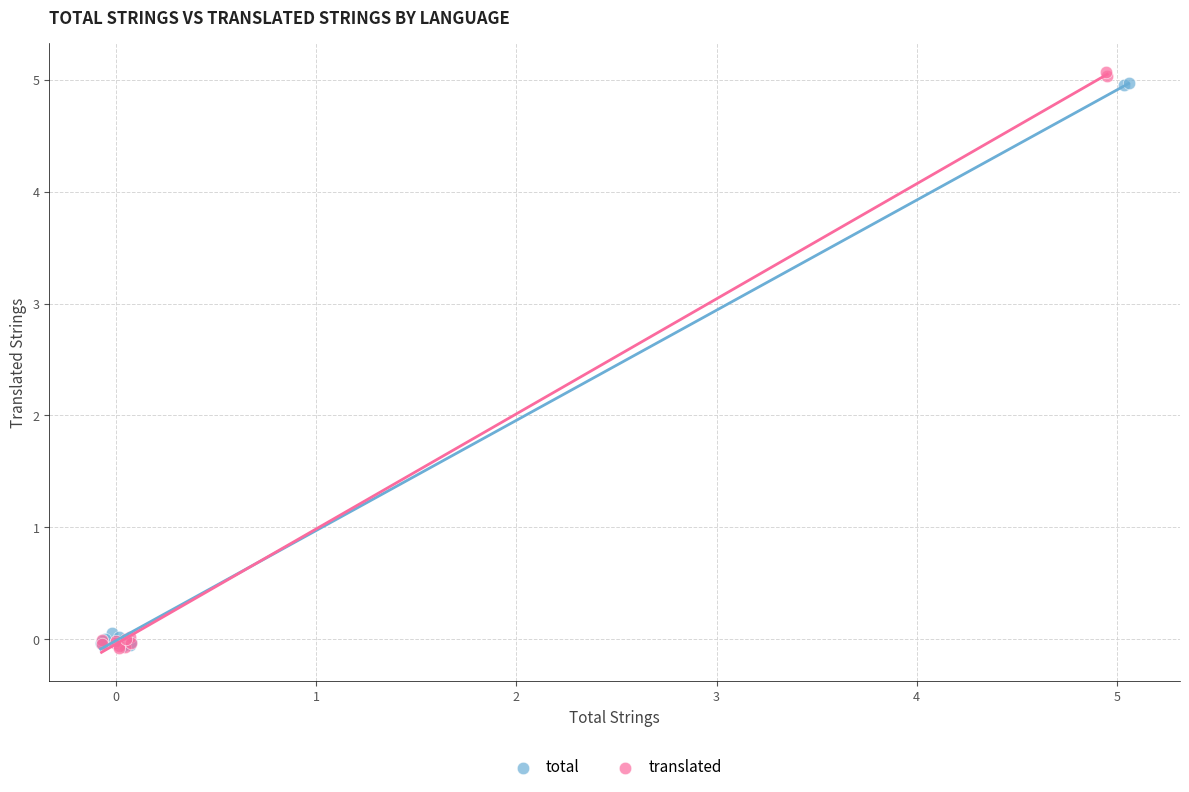

Which series has the largest Y range (max minus min)?

translated